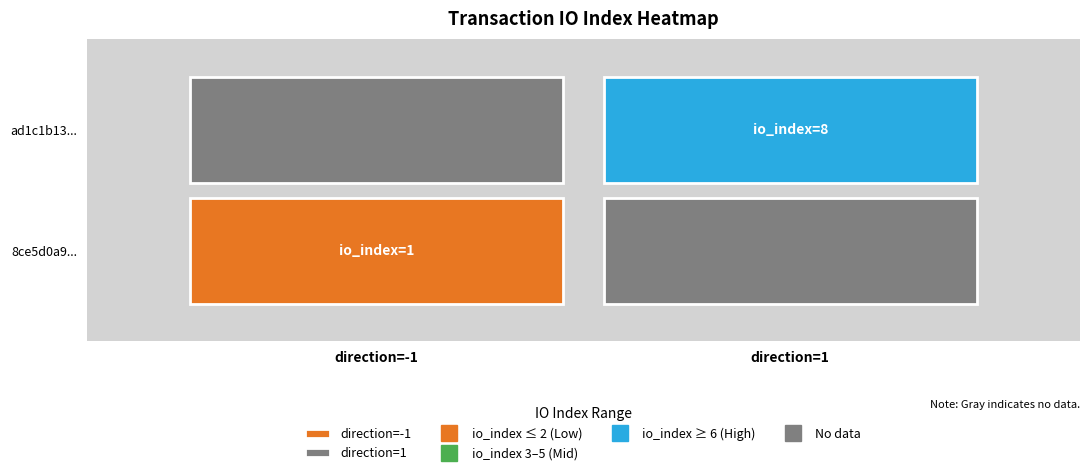

Is it true that ad1c1b1350e970b9cbabfe0daf6f5e262c8ef4c equals 14 at 1?

False